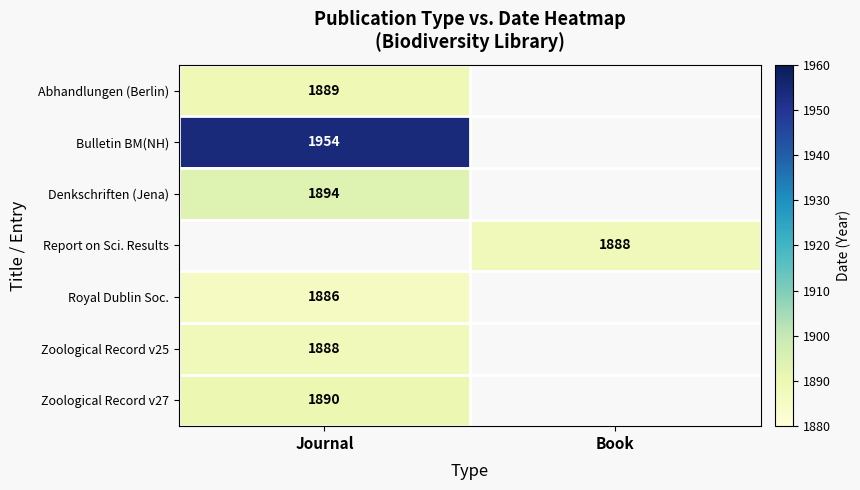

Is it true that Zoological Record v25 equals 1888 at Journal?

True